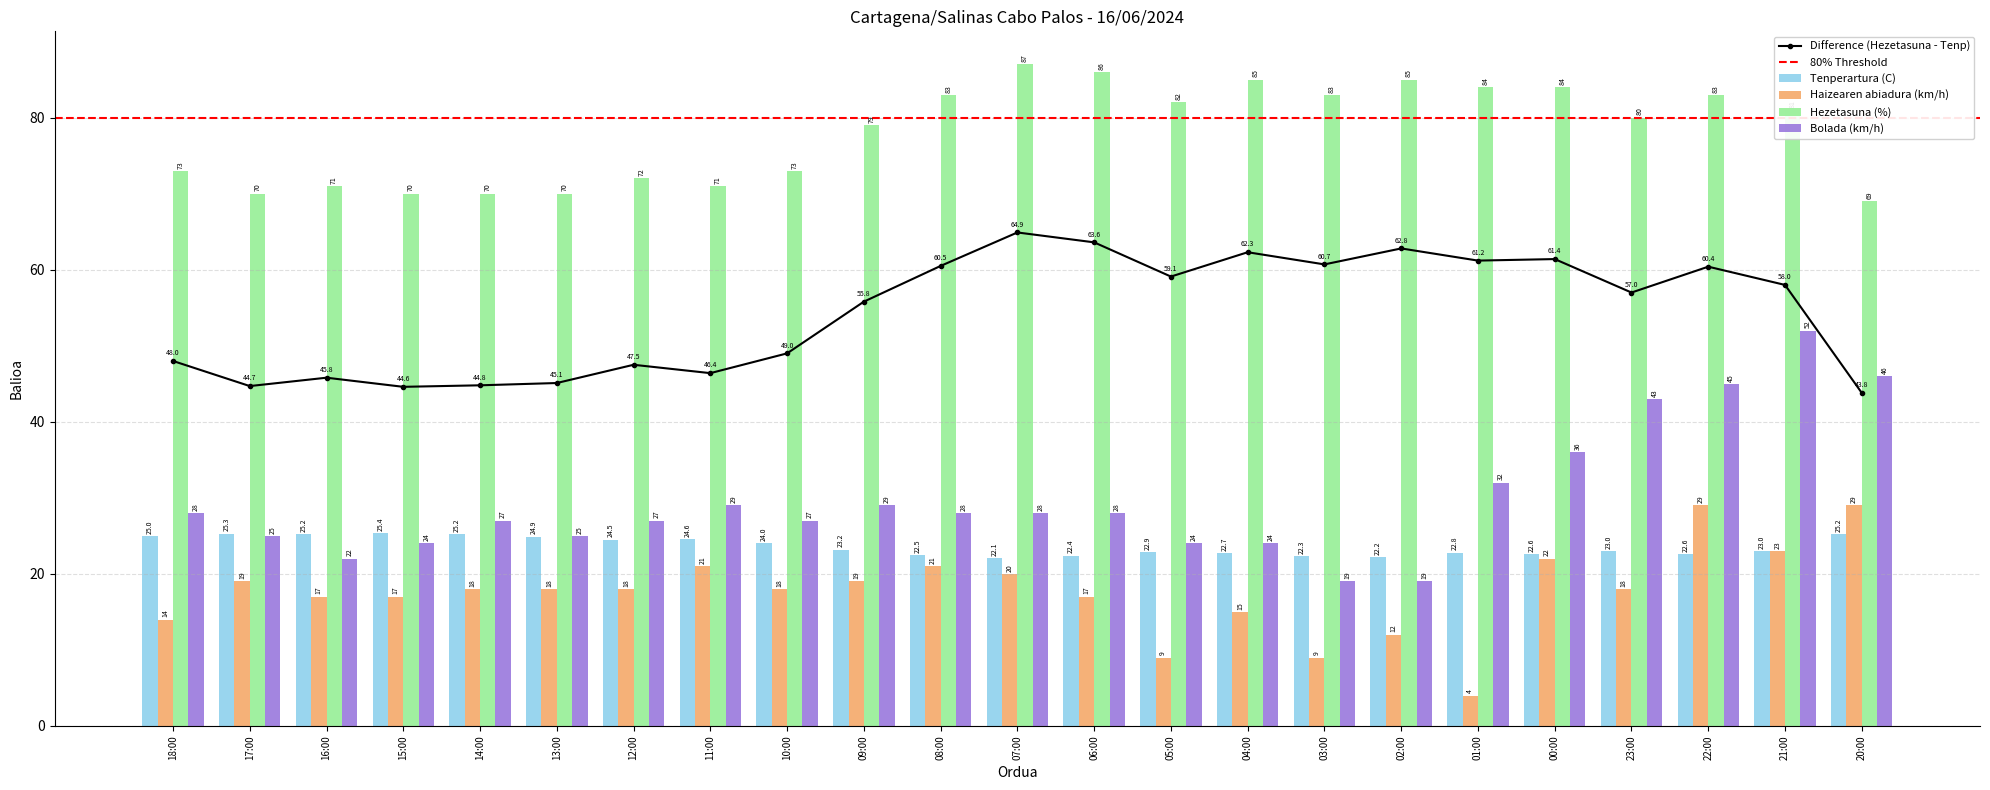

What is the difference between the highest and lowest values at 12:00?

54.0